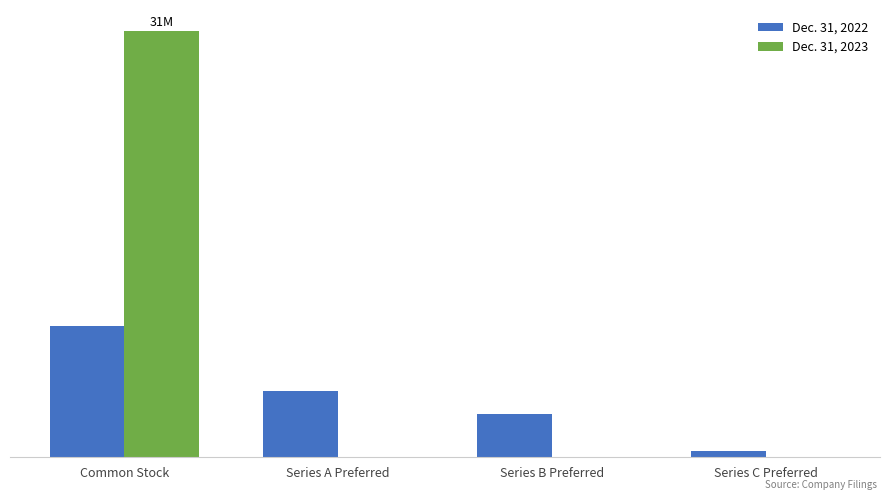

What are all the series names shown in the legend?

Dec. 31, 2022, Dec. 31, 2023